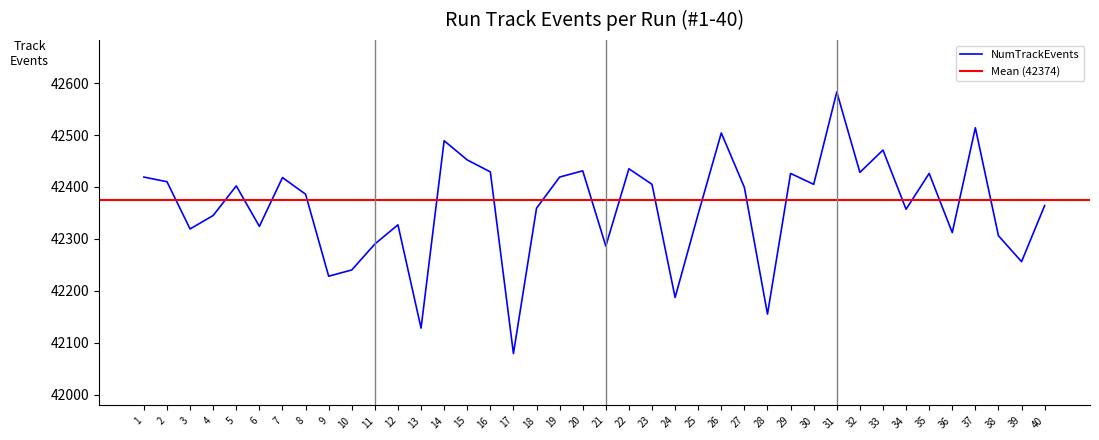

List the labels in order of value, smallest first.

17, 13, 28, 24, 9, 10, 39, 21, 11, 38, 36, 3, 6, 12, 4, 25, 34, 18, 40, 8, 27, 5, 23, 30, 2, 7, 1, 19, 29, 35, 32, 16, 20, 22, 15, 33, 14, 26, 37, 31